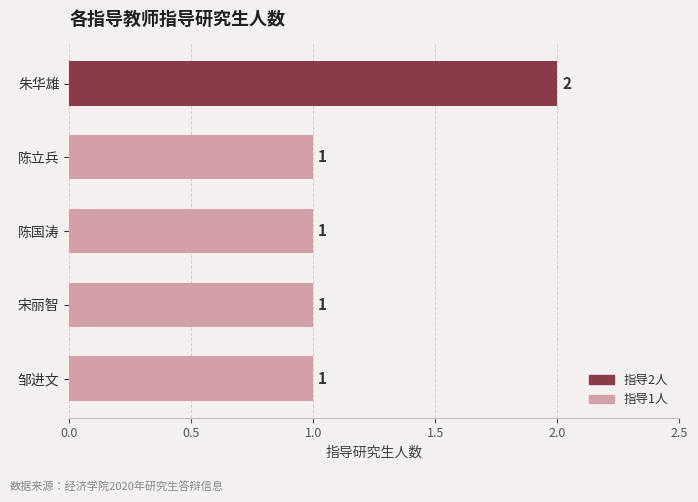

Reading bottom to top, what are all the values shown in this chart?

邹进文=1	宋丽智=1	陈国涛=1	陈立兵=1	朱华雄=2